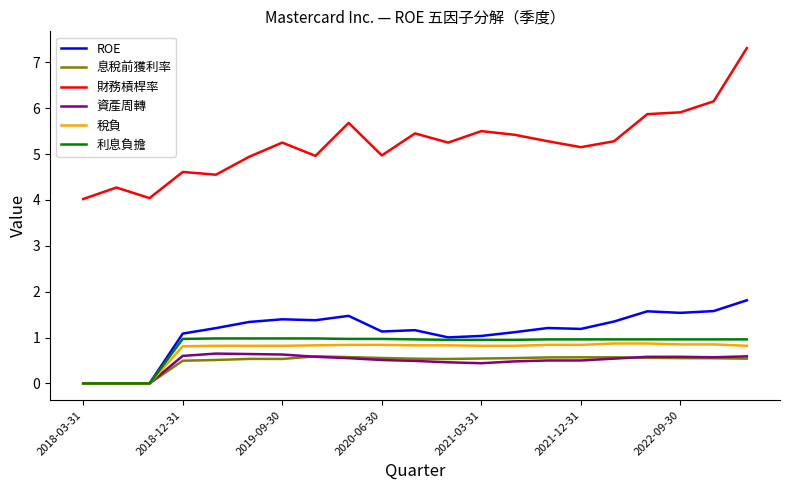

True or false: 財務槓桿率 and 稅負 intersect in this chart.

False